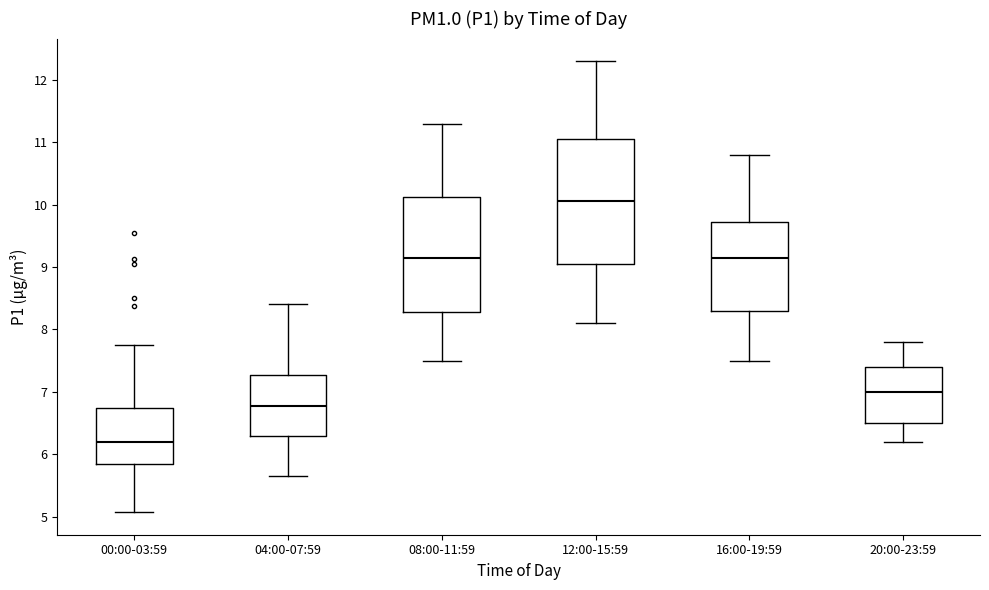

Where does the median line of the box for 12:00-15:59 sit on the y-axis? The values are not printed on the chart, so give them approximately, as read against the axis.

10.1